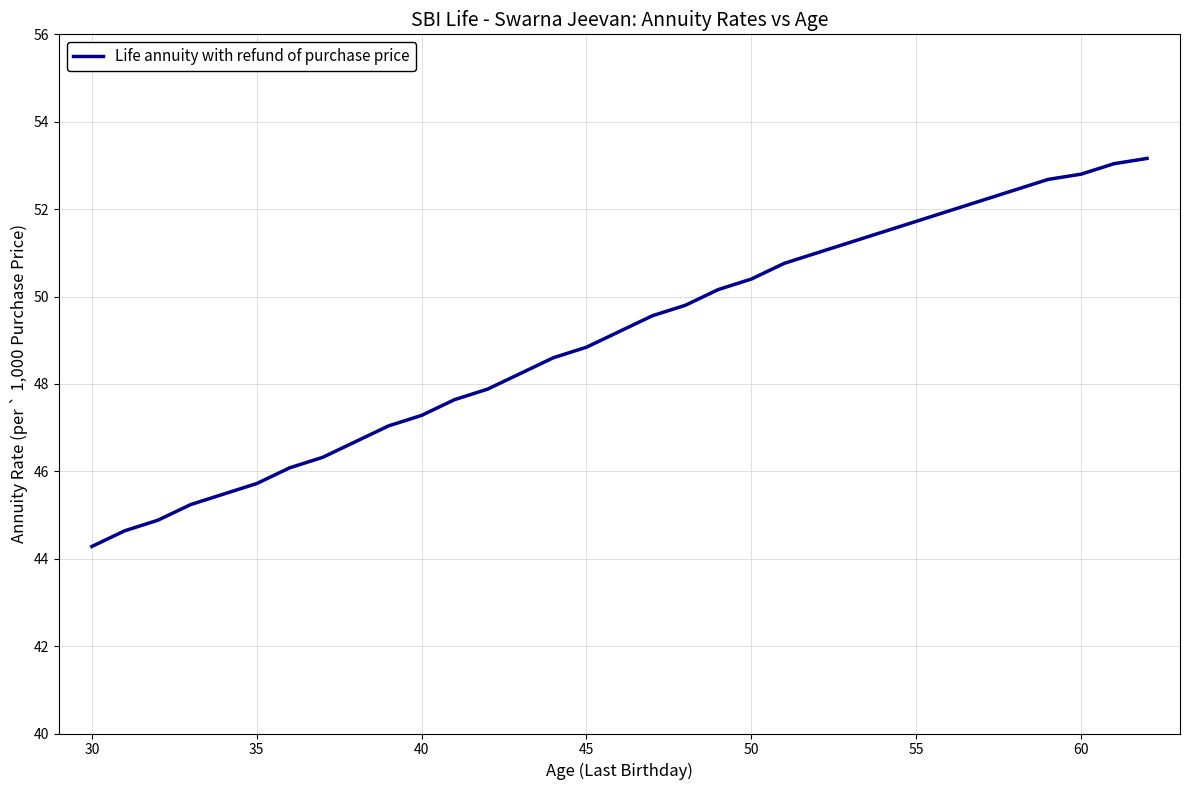

What is the difference between the maximum and minimum values?

8.9